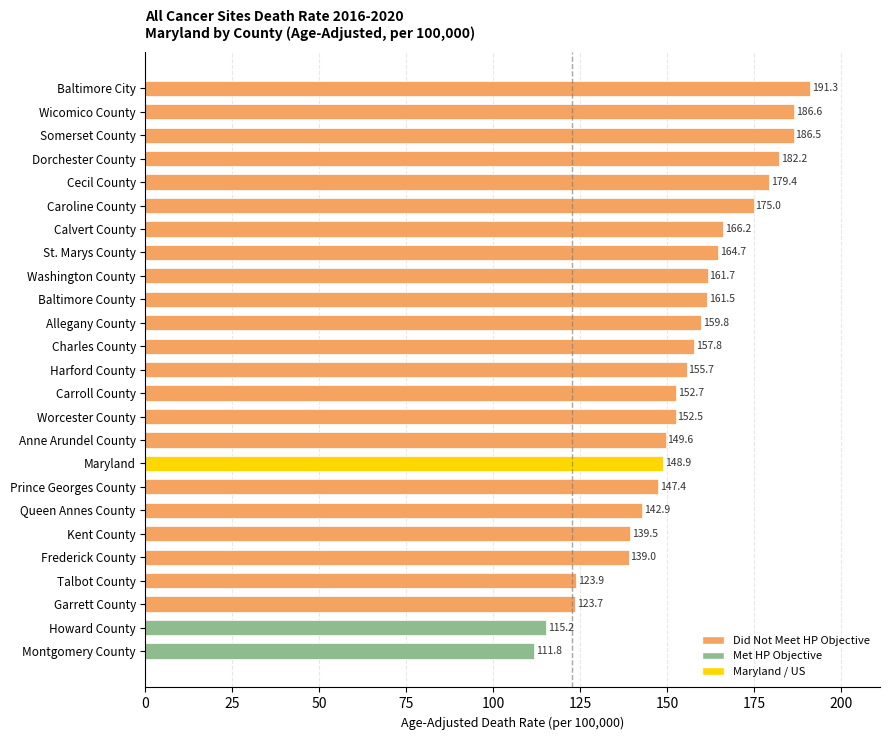

Does the chart contain stacked bars?

No